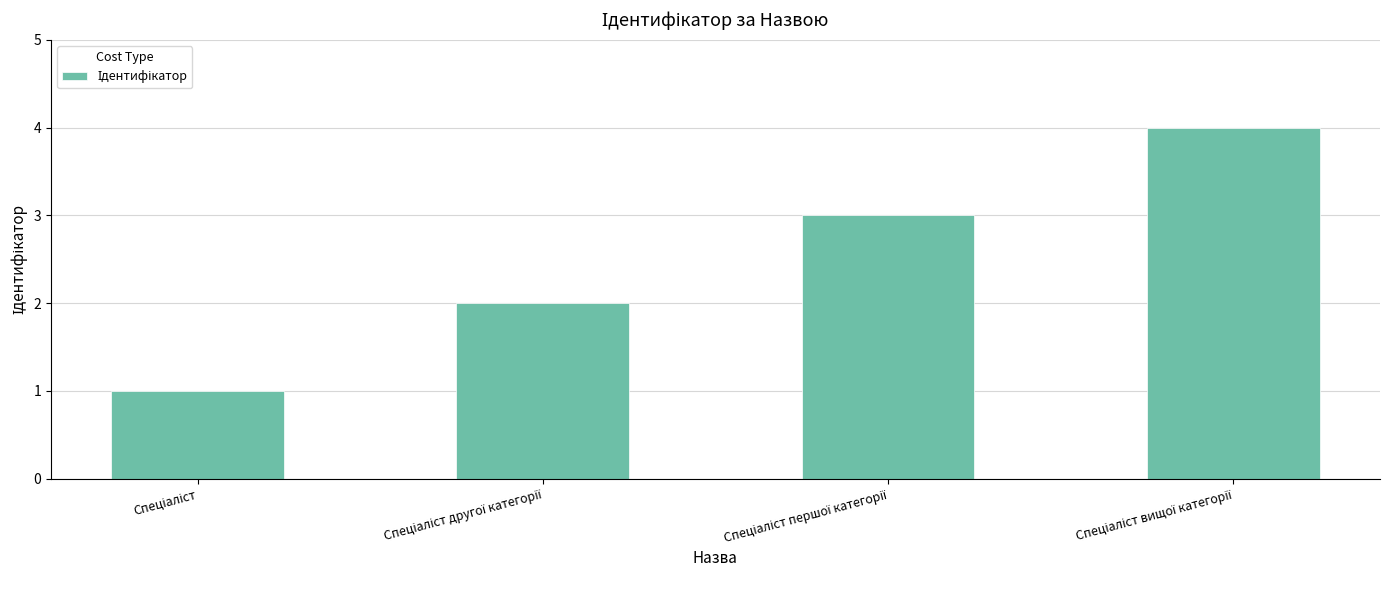

What is the greatest value displayed?

4